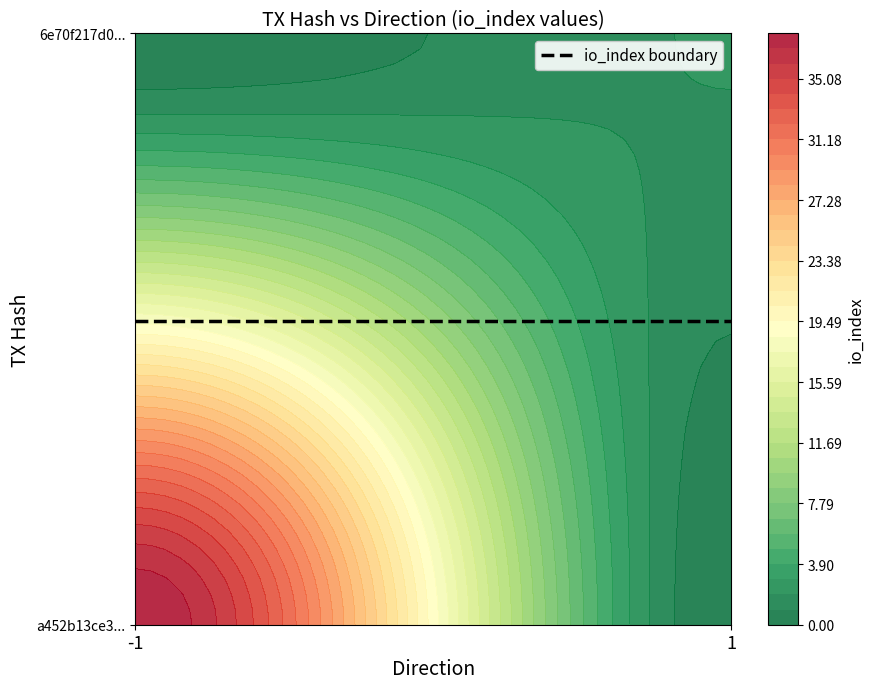

Which series has the largest total across all categories?

a452b13ce33ce1a58a4642f5982182234d965b8